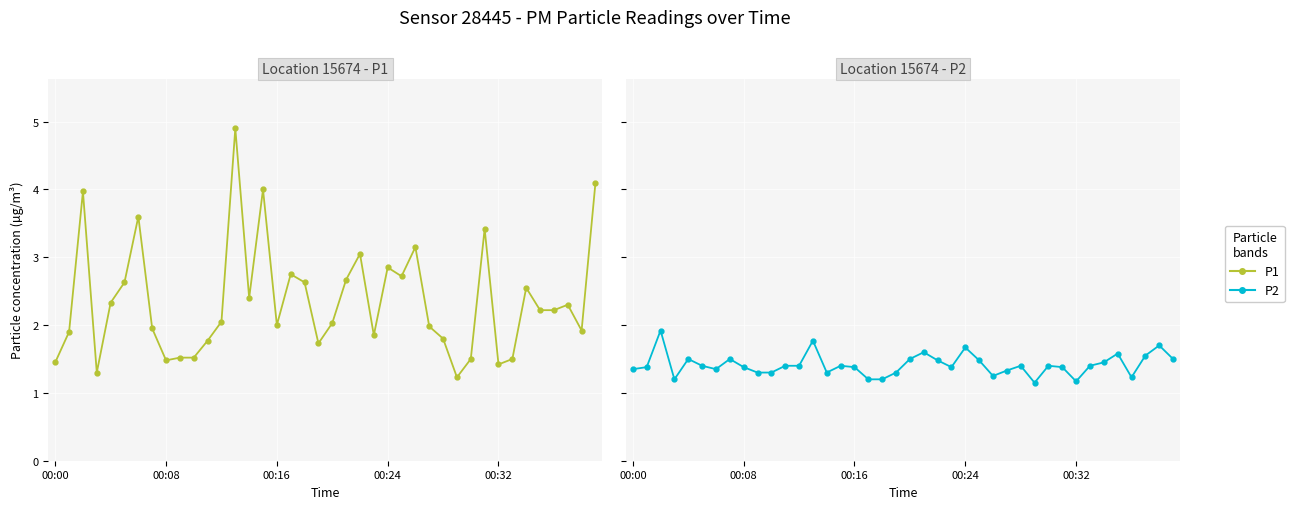

At which label does P2 reach its minimum?

29